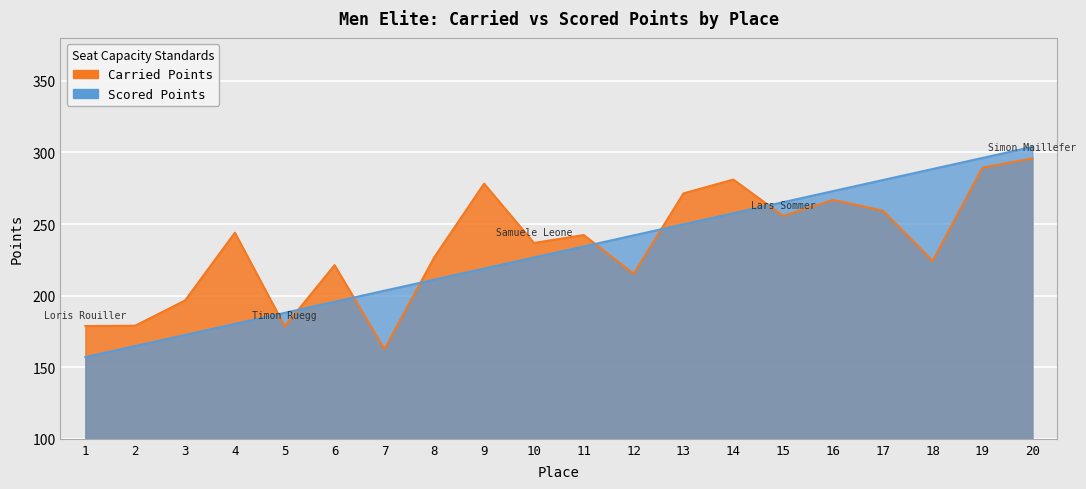

List the series in order of their peak value, highest first.

Scored Points, Carried Points